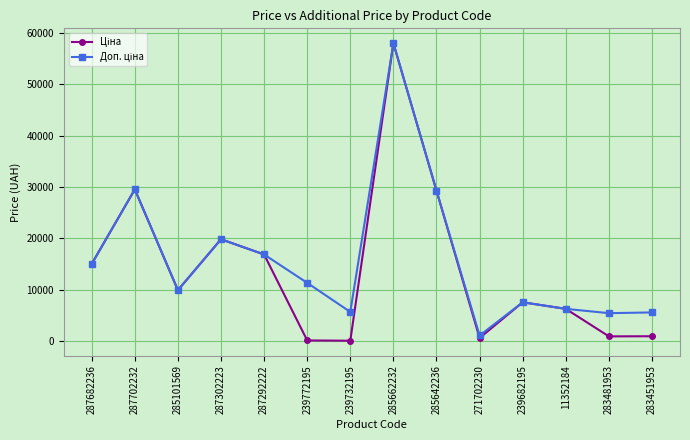

What is the label of the 11th point from the left?

239682195